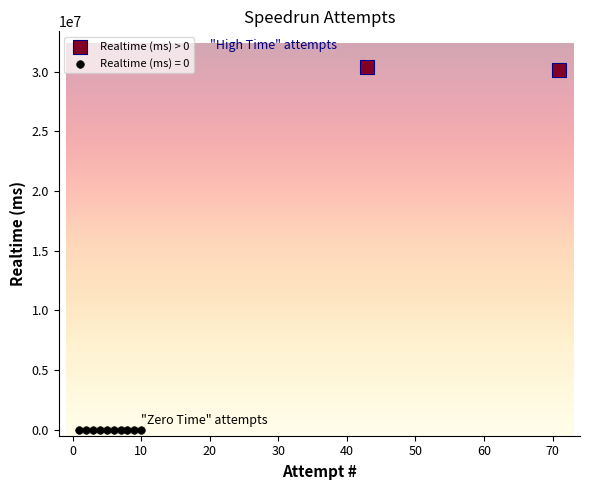

What are all the series names shown in the legend?

Realtime (ms) > 0, Realtime (ms) = 0